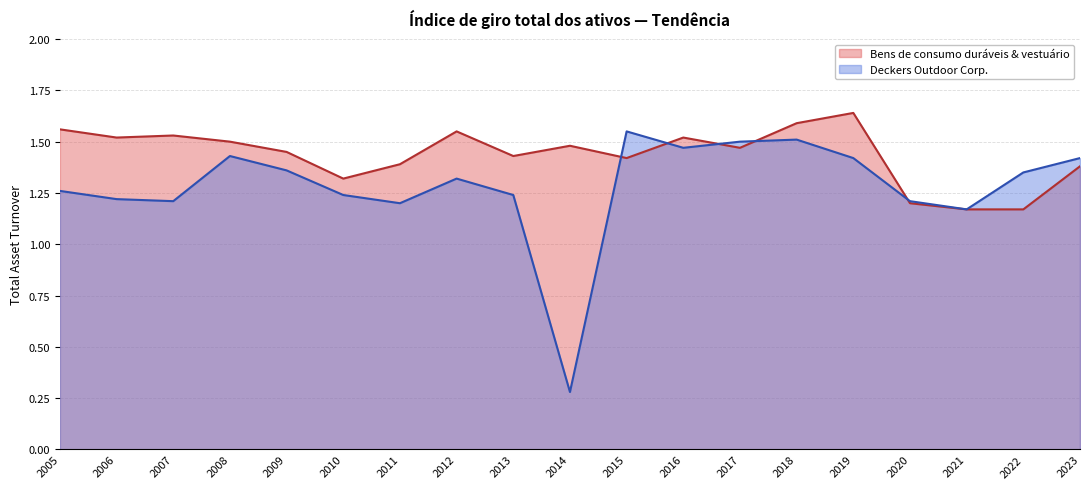

What is the value of the Deckers Outdoor Corp. point at the 3rd from the left?

1.2